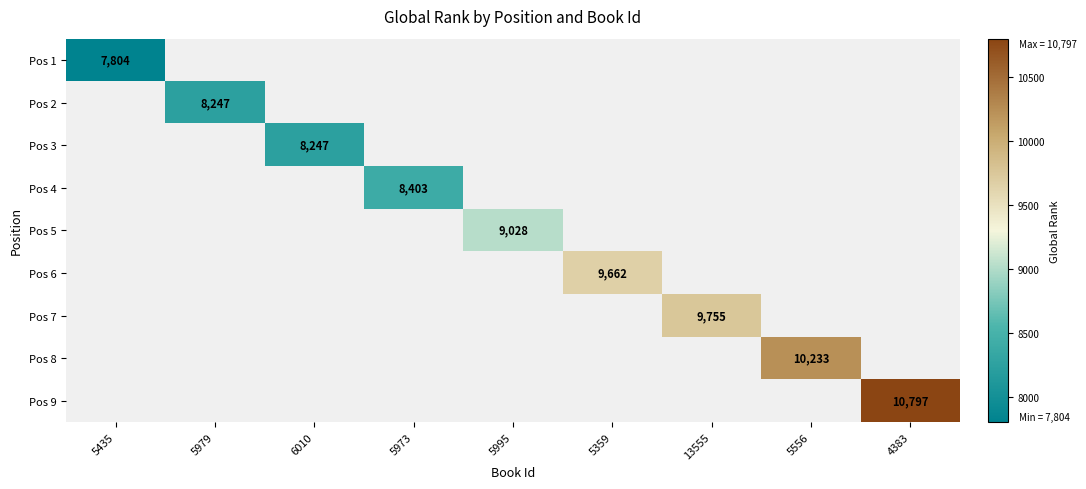

Which category has the lowest value across all series?

5435